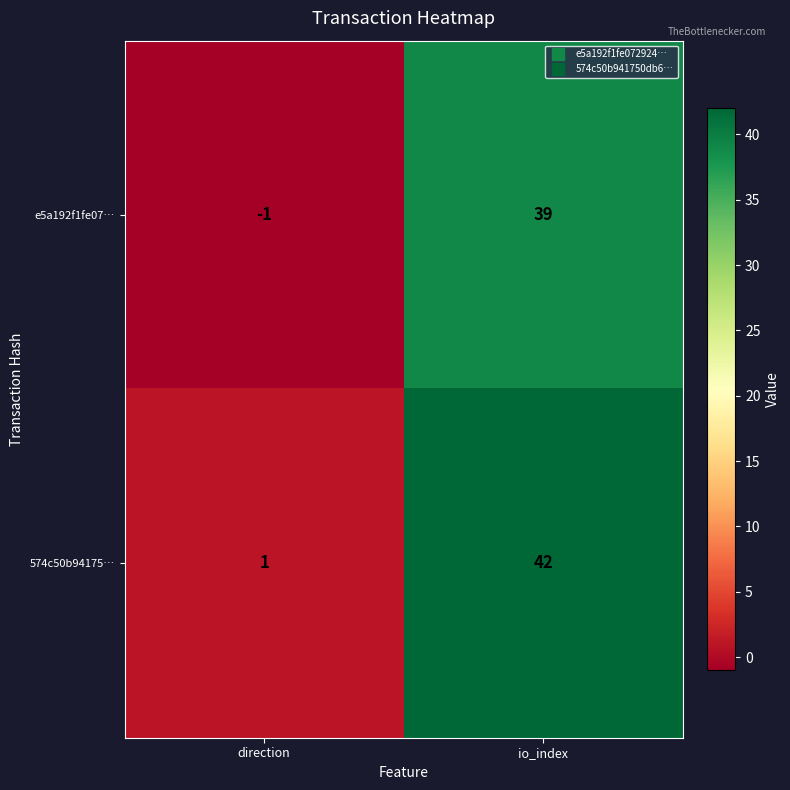

Is it true that 574c50b94175… equals 42 at io_index?

True